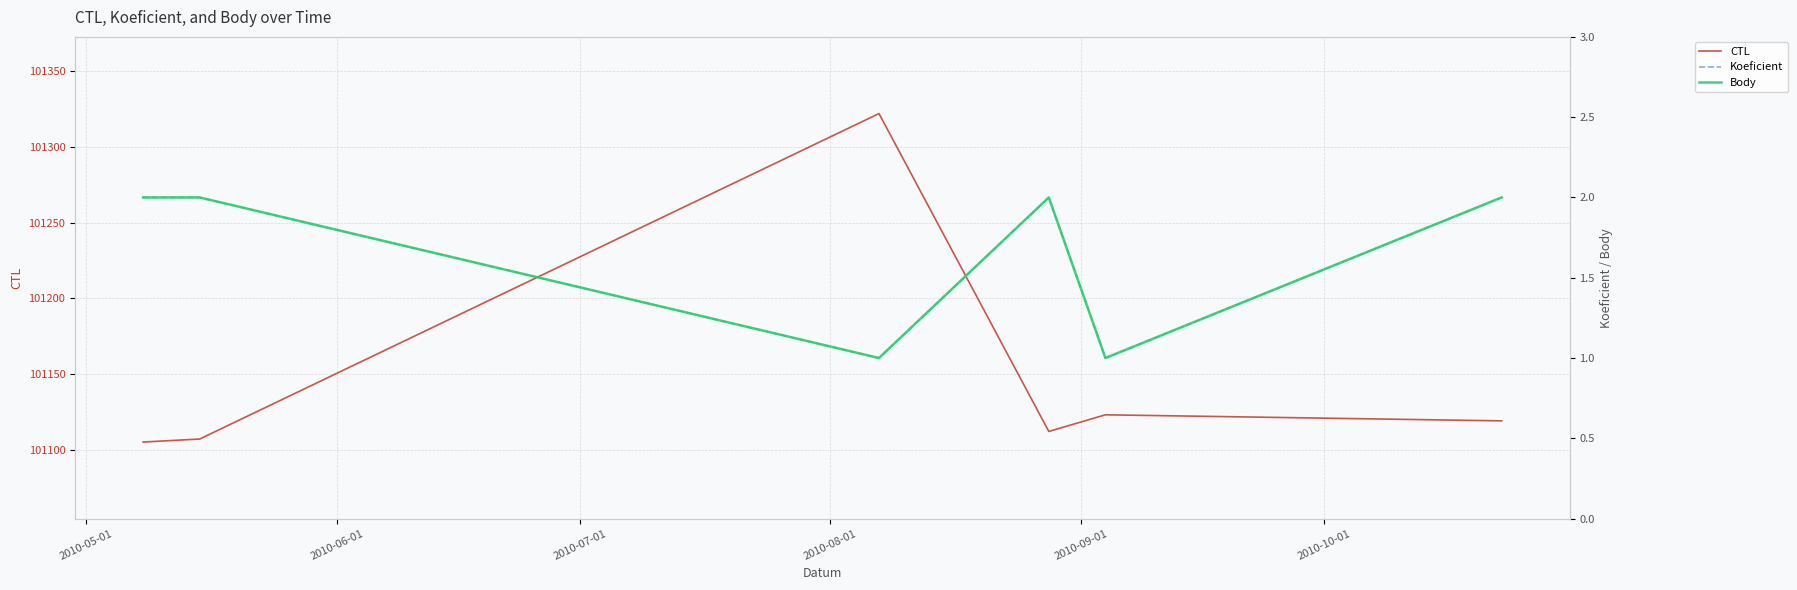

True or false: Koeficient and Body intersect in this chart.

False